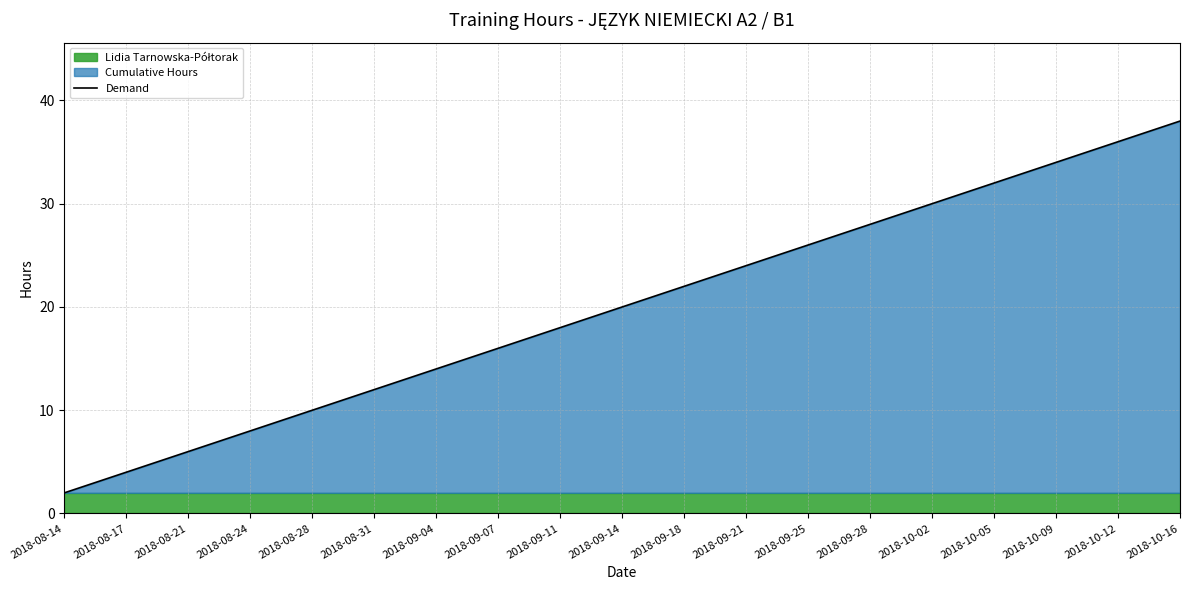

What is the difference between the maximum and second lowest values?

34